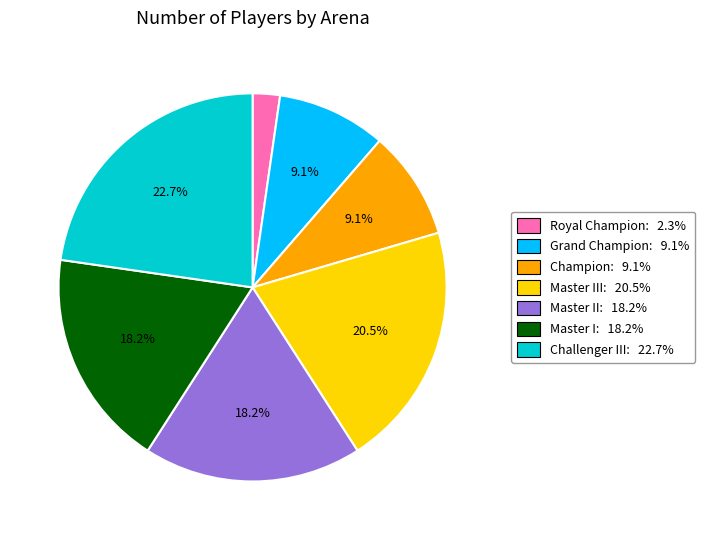

Approximately how many times larger is the value at Champion: 9.1% compared to Grand Champion: 9.1%?

1.0